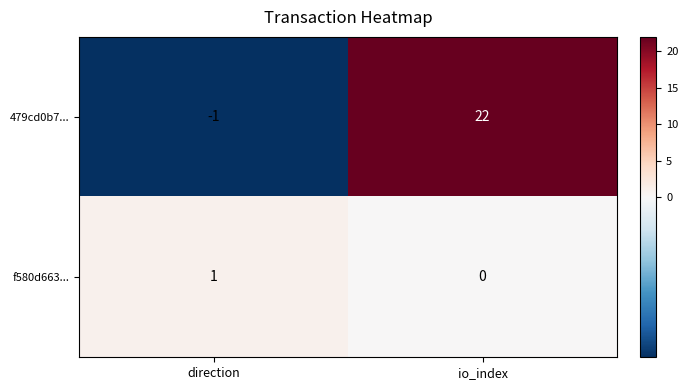

How many negative values does the 479cd0b7... series have?

1